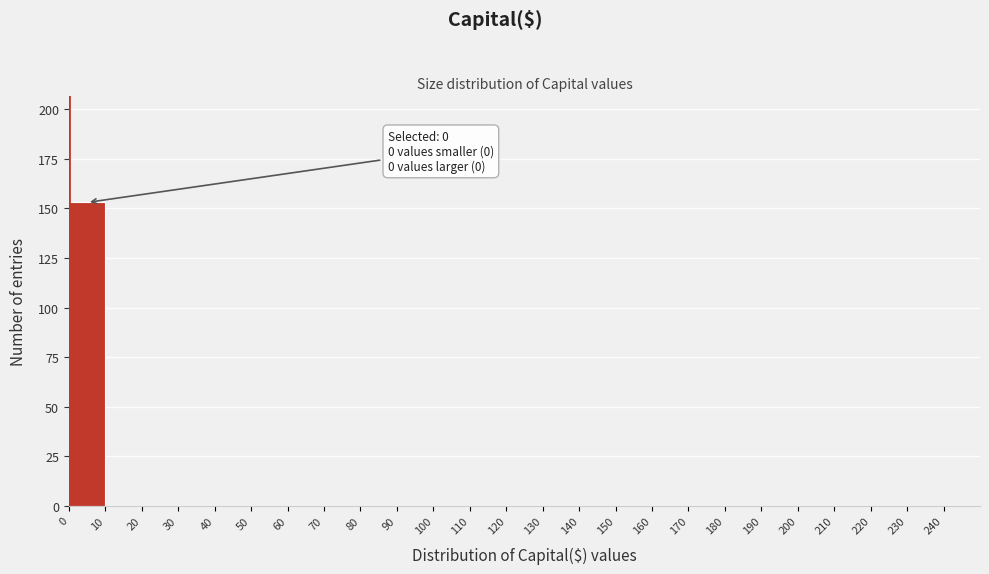

Which range on the x-axis has the tallest bar?

0 to 10